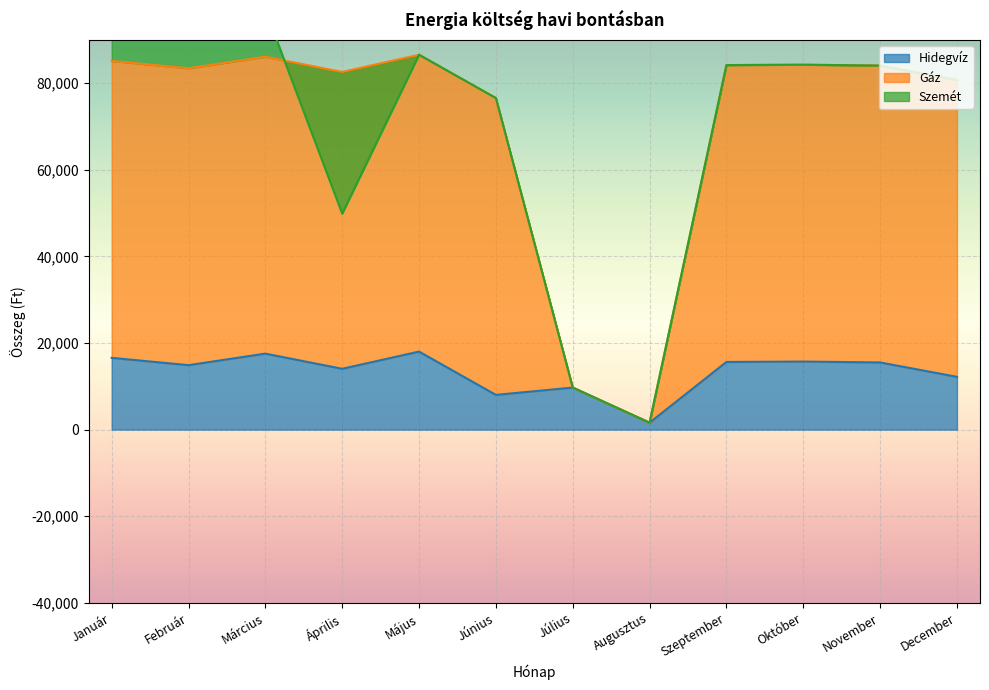

The Hidegvíz series shows 16576 at Január. True or false?

True